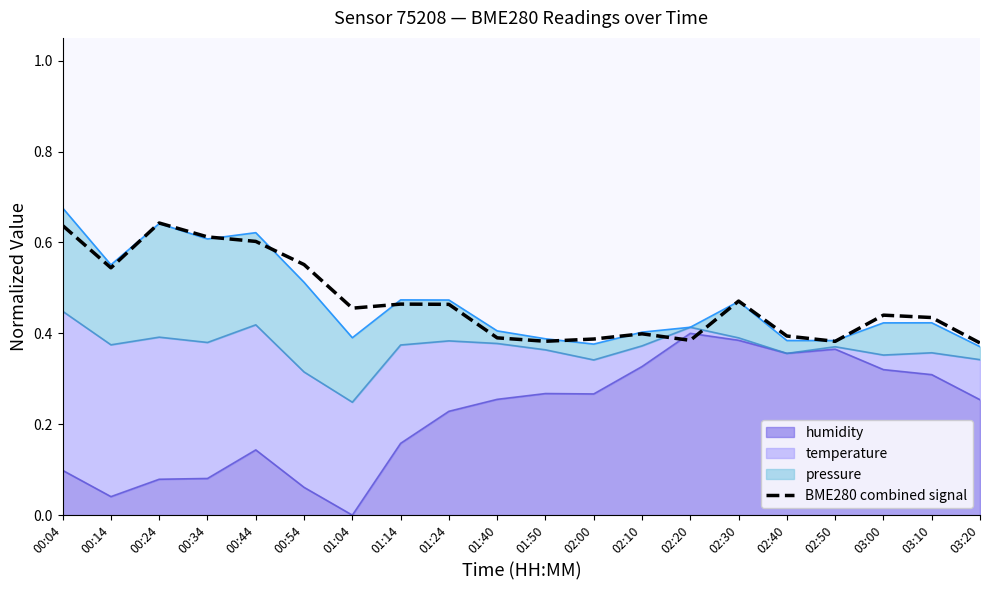

Reading right to left, list all the values displayed in this chart.

0.4	0.4	0.4	0.4	0.4	0.5	0.4	0.4	0.4	0.4	0.4	0.5	0.5	0.5	0.6	0.6	0.6	0.6	0.5	0.6